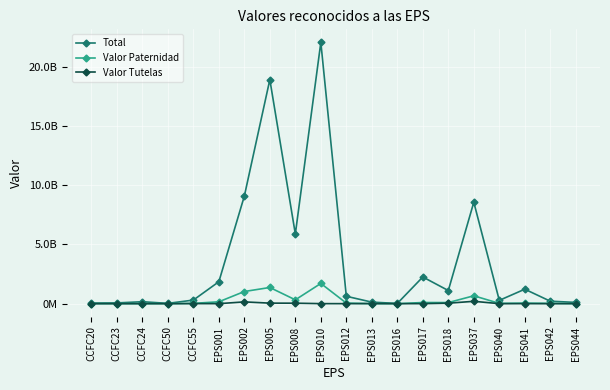

Which label corresponds to the smallest value in the chart?

EPS016